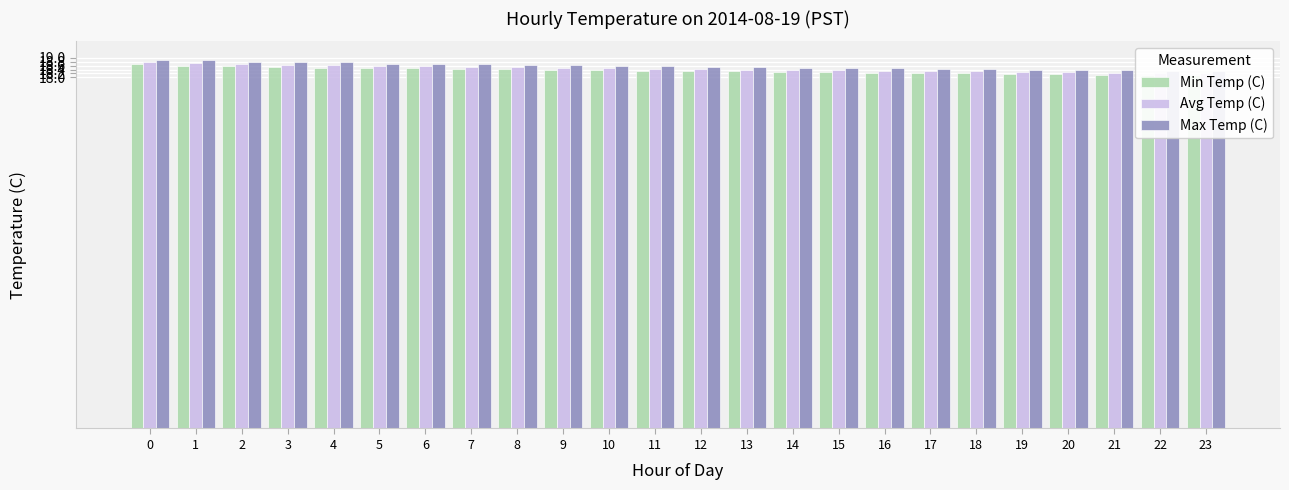

Rank the categories by Max Temp (C) value from highest to lowest.

0, 1, 2, 3, 4, 5, 6, 7, 8, 9, 10, 11, 12, 13, 14, 15, 16, 17, 18, 19, 20, 21, 22, 23